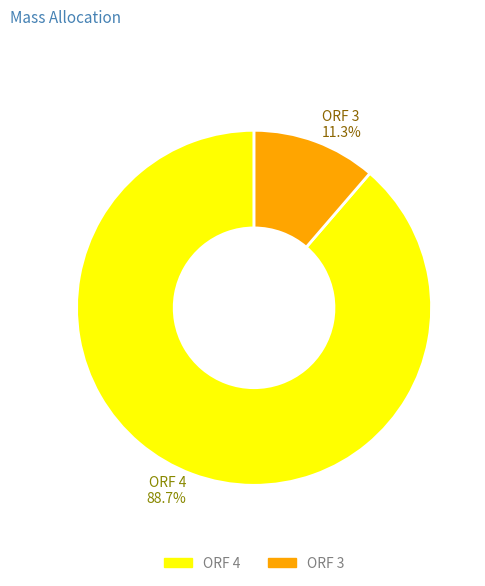

Is there any slice that represents more than half of the pie?

Yes